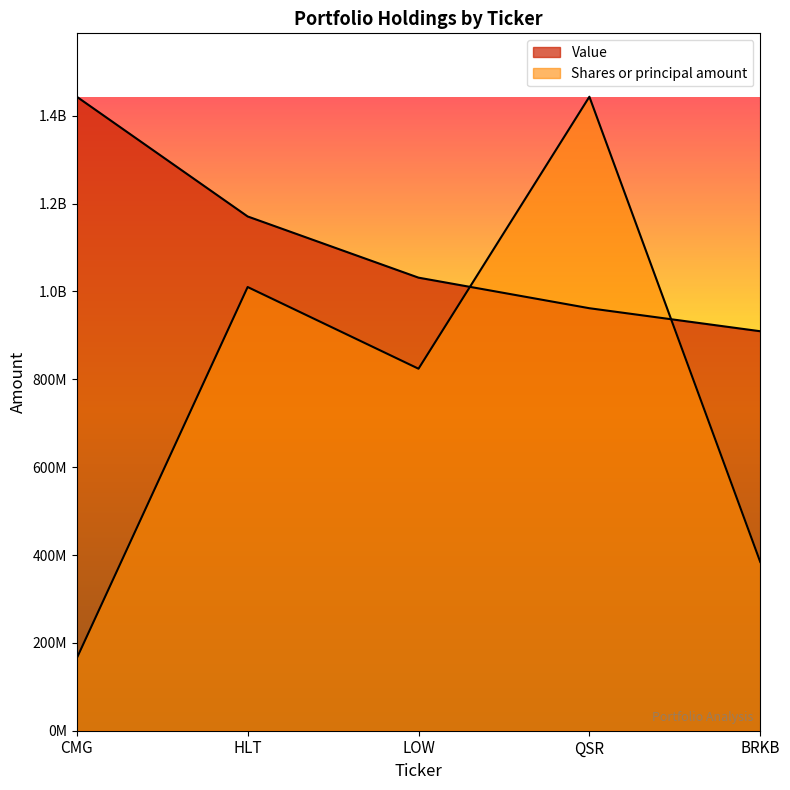

Rank the series by their maximum value, from highest to lowest.

Value, Shares or principal amount